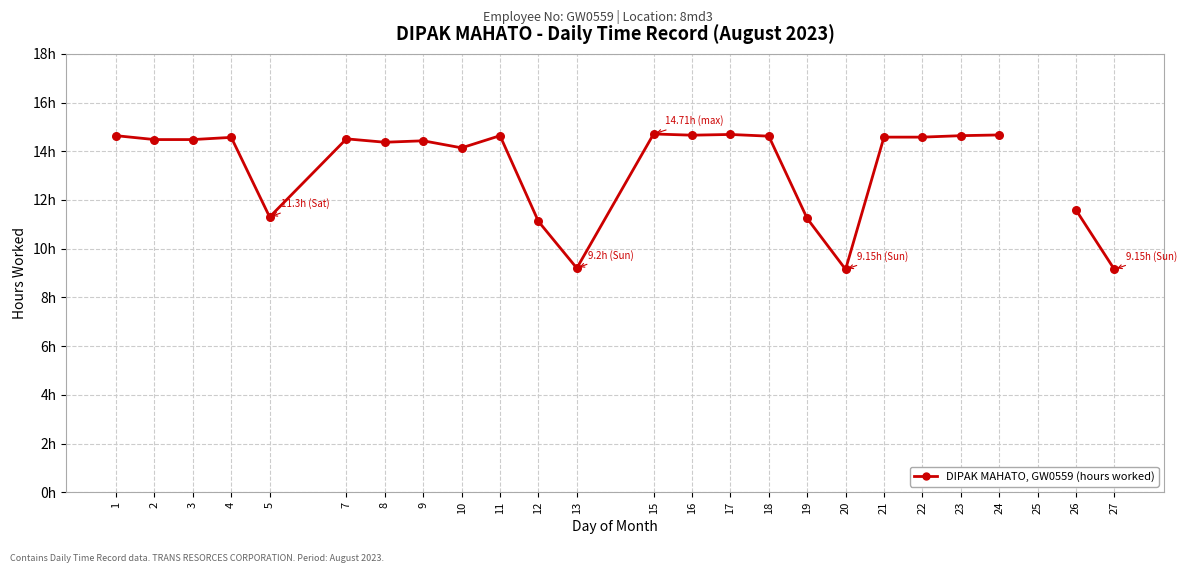

Which has a higher value, 5 or 7?

7